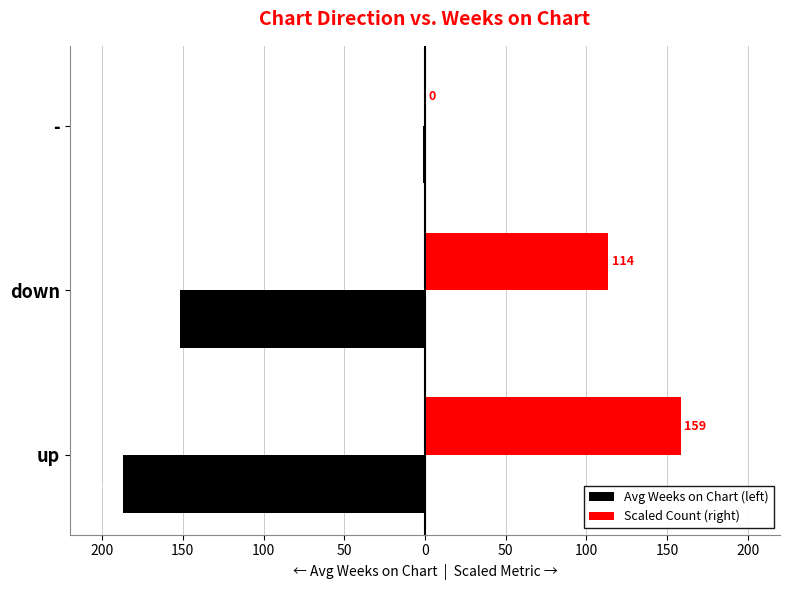

What are all the series names shown in the legend?

Avg Weeks on Chart (left), Scaled Count (right)